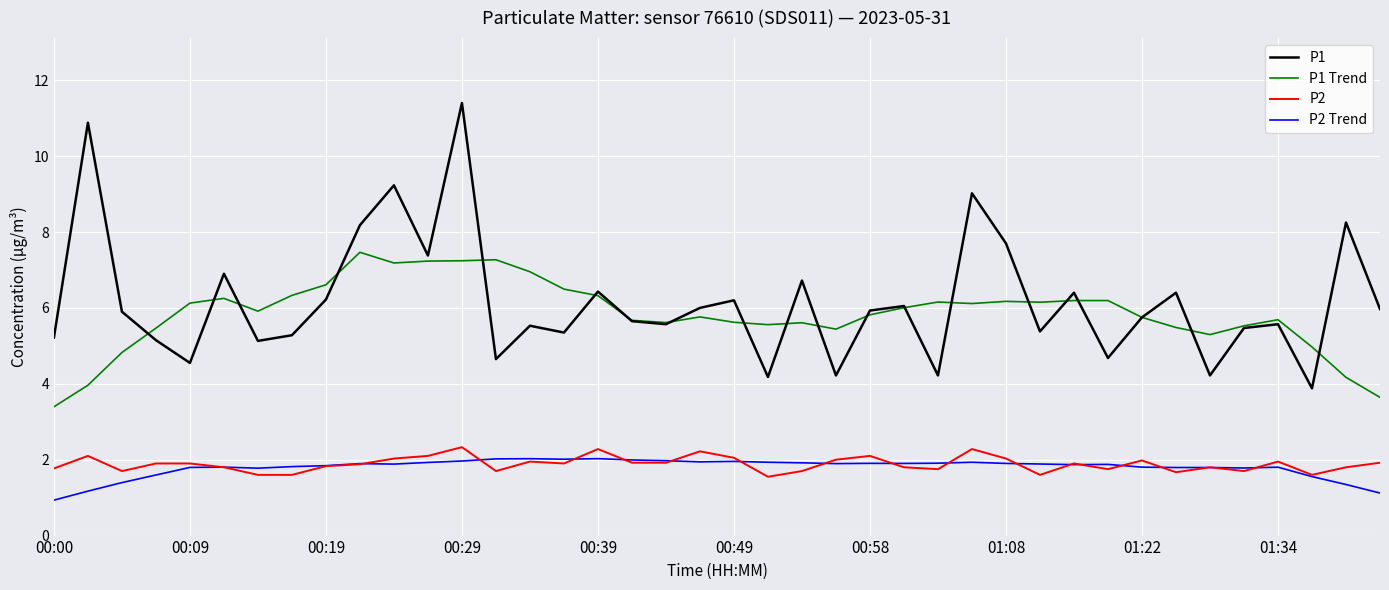

True or false: P1 and P2 cross at least once.

False